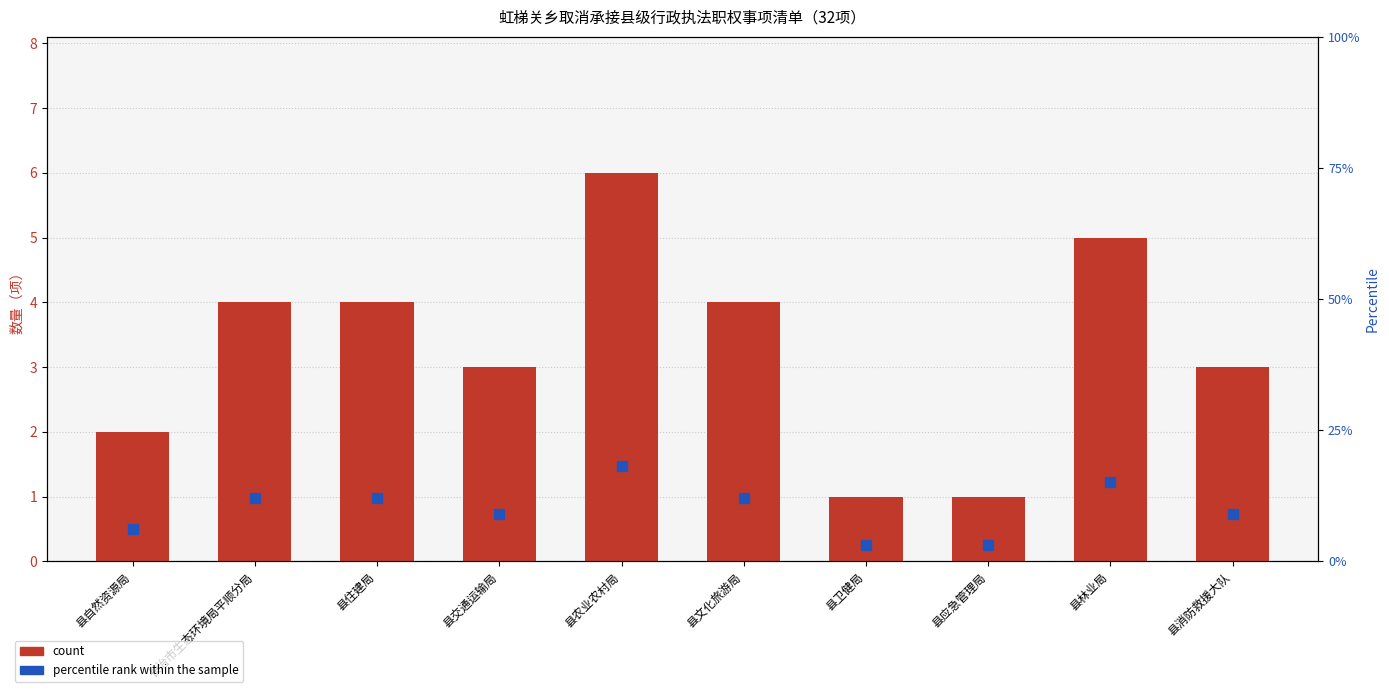

Is the value of percentile rank within the sample at 县林业局 greater than the value of count at 县应急管理局?

Yes